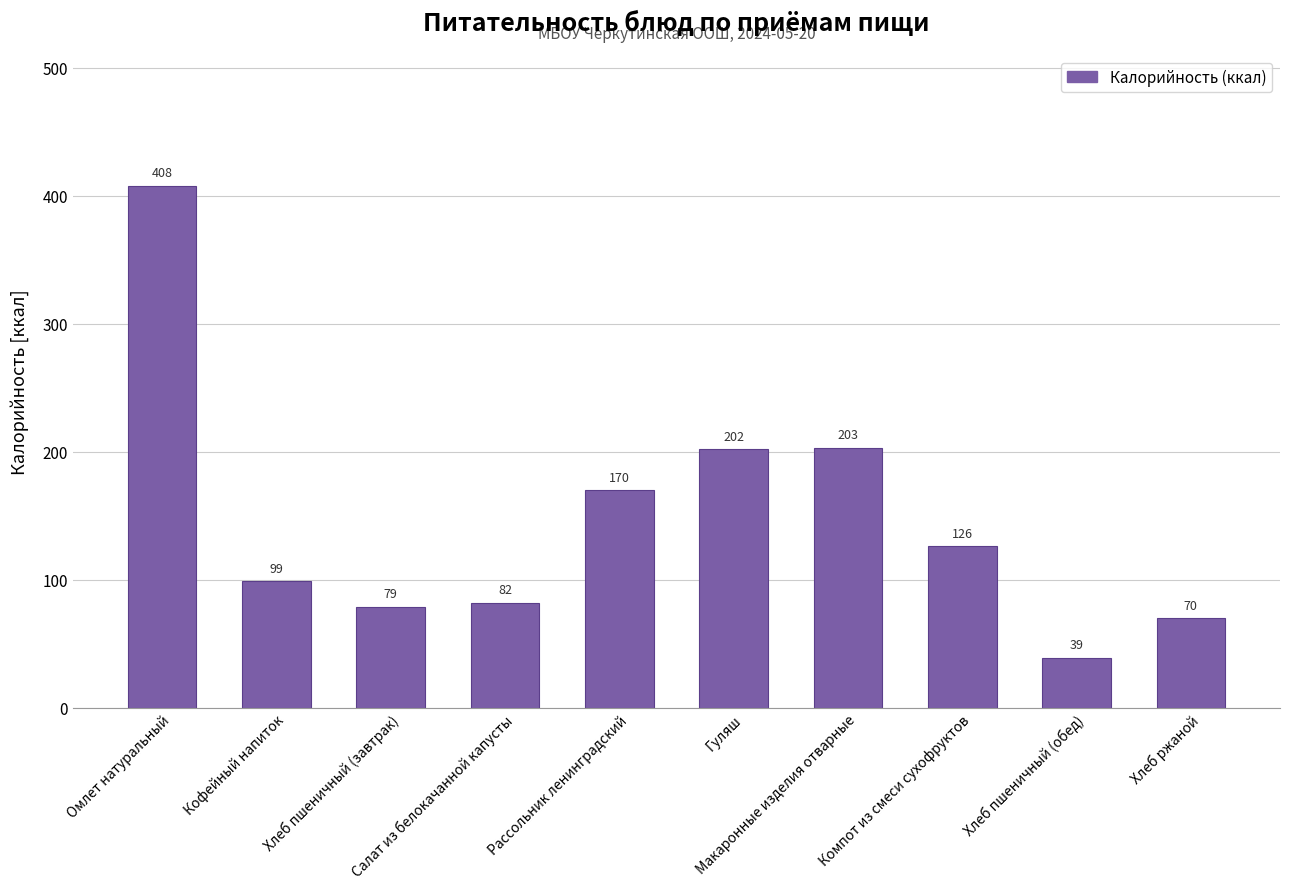

List the labels in order of value, smallest first.

Хлеб пшеничный (обед), Хлеб ржаной, Хлеб пшеничный (завтрак), Салат из белокачанной капусты, Кофейный напиток, Компот из смеси сухофруктов, Рассольник ленинградский, Гуляш, Макаронные изделия отварные, Омлет натуральный